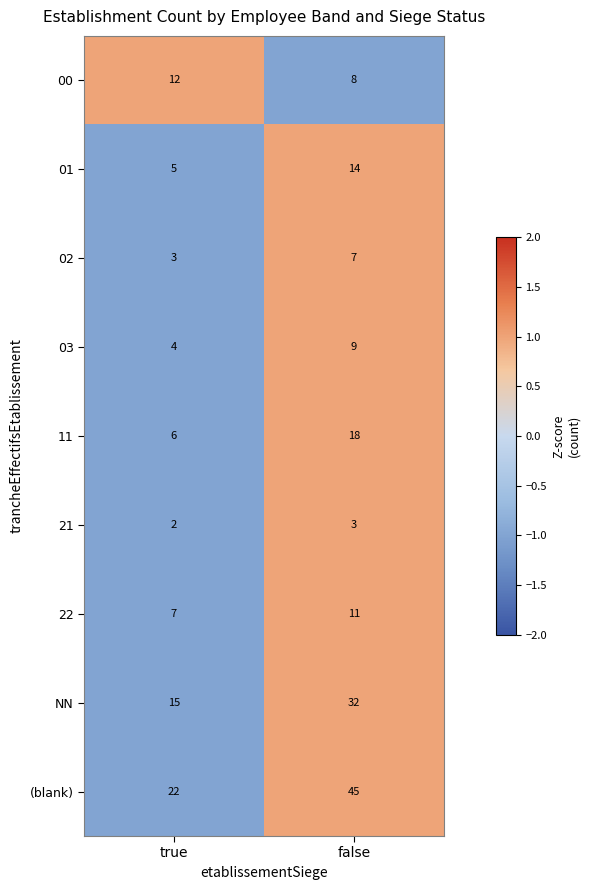

What value does the 02 series have at true?

3